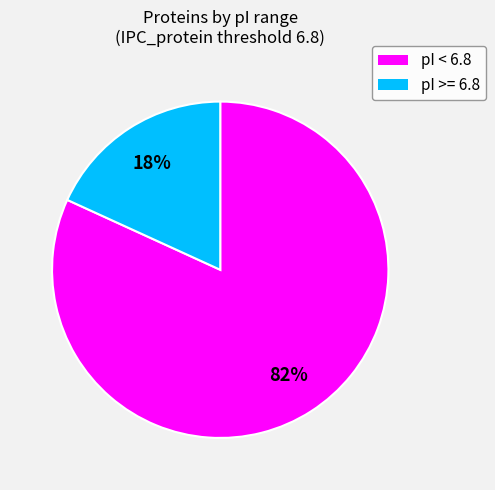

To the nearest percent, what is the average slice percentage?

50%